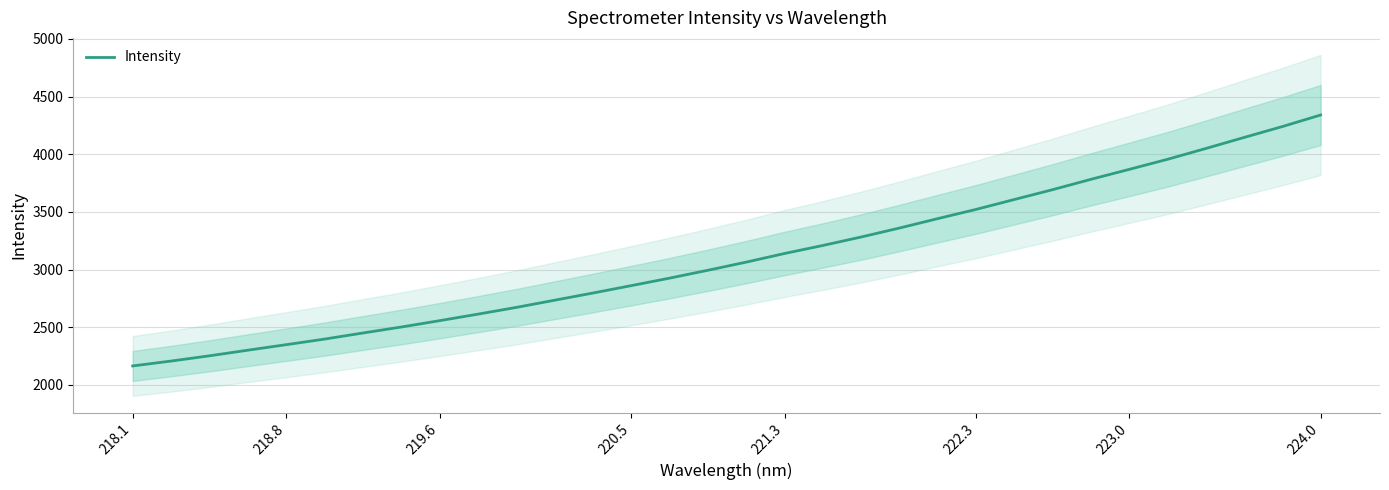

Is it true that Intensity equals 3202.0 at 218.8?

False